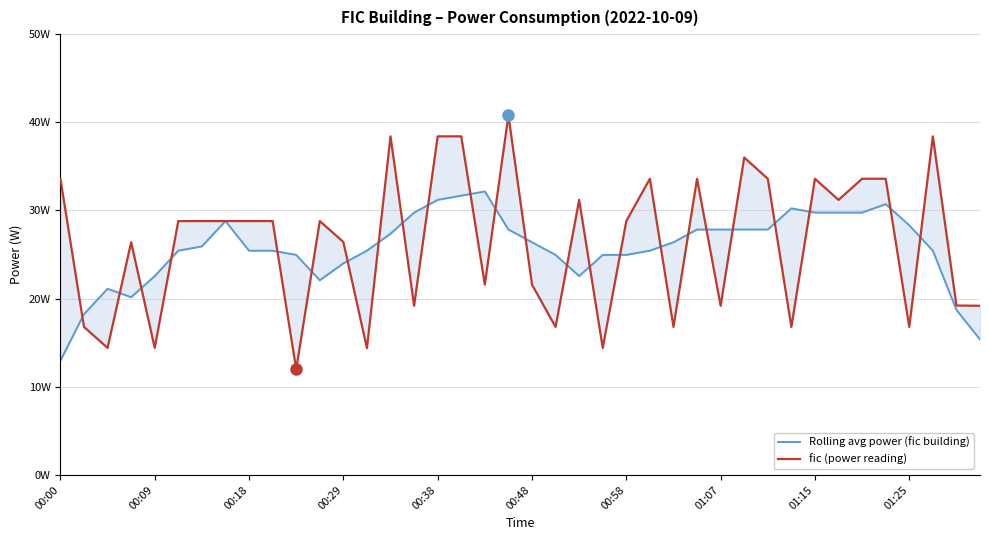

How many data points in Rolling avg power (fic building) are above 25?

26